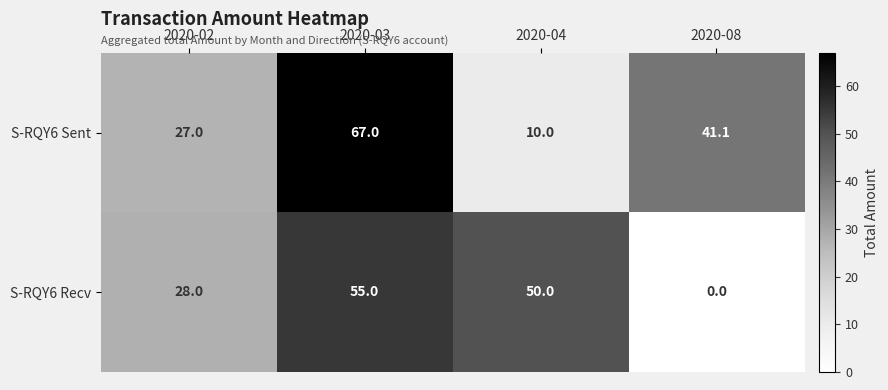

The S-RQY6 Recv series shows 46.1 at 2020-02. True or false?

False